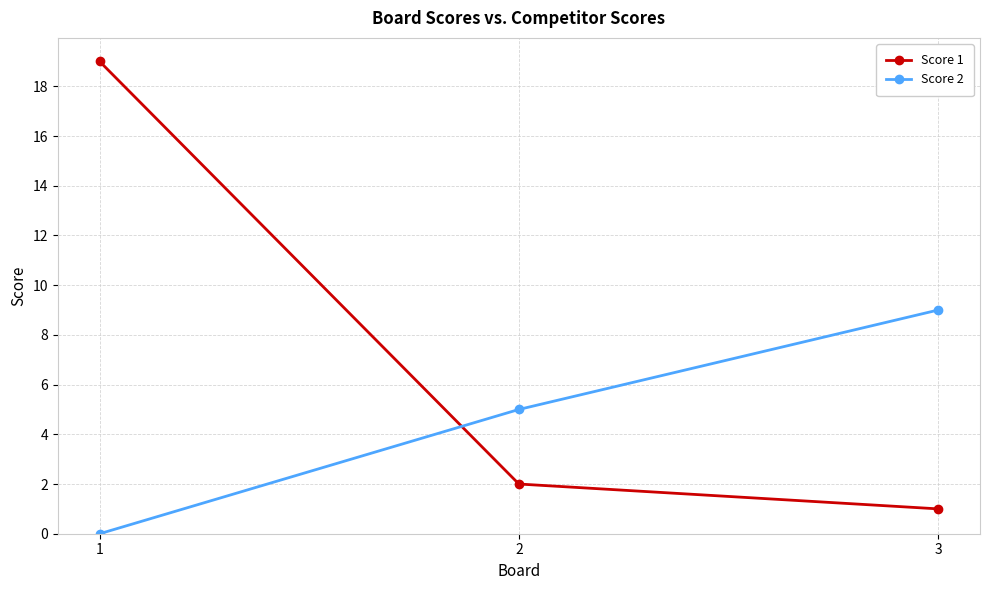

Reading left to right, extract all data points from this chart.

Score 1: 19	2	1
Score 2: 0	5	9